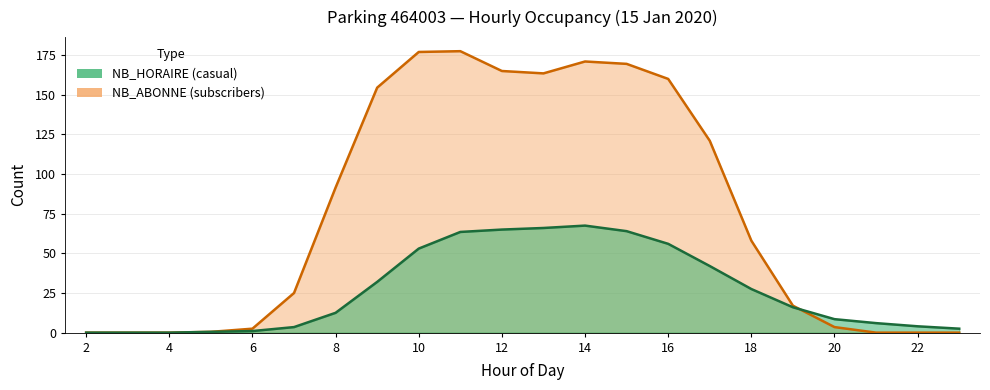

Which category has the lowest value across all series?

2